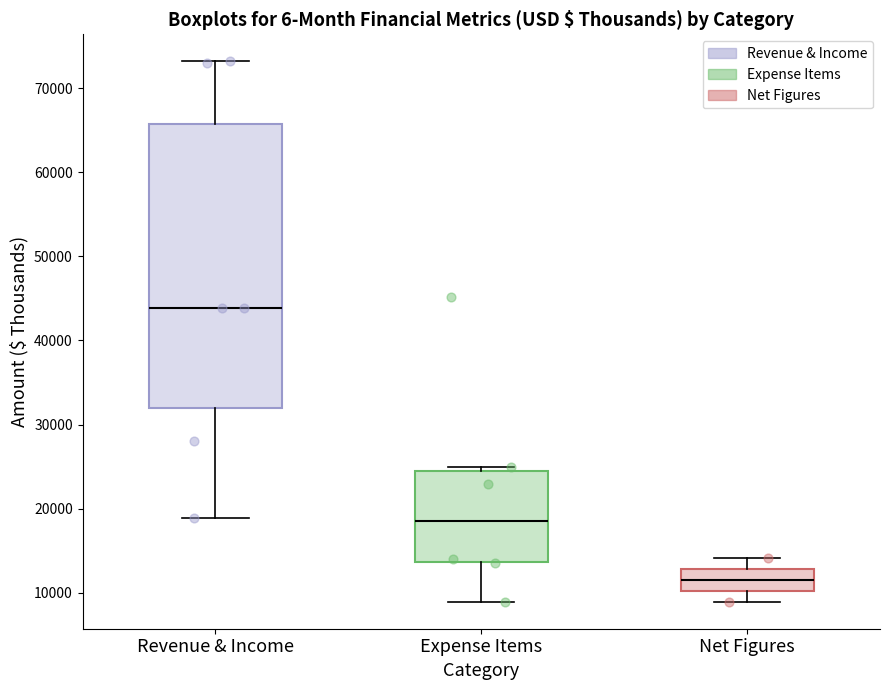

Comparing the boxes themselves (not the whiskers), which one is the tallest?

Revenue & Income